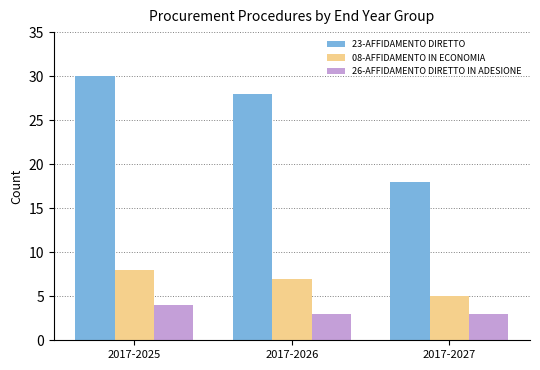

What is the maximum value for 26-AFFIDAMENTO DIRETTO IN ADESIONE?

4